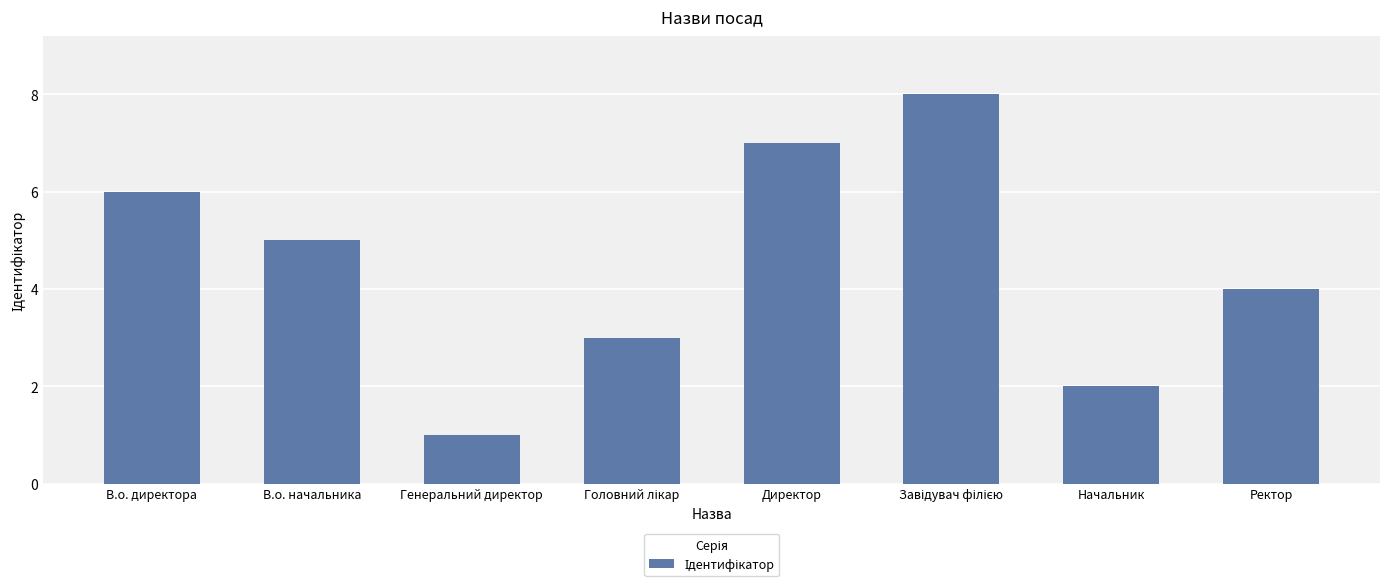

The value at В.о. начальника is 5. True or false?

True